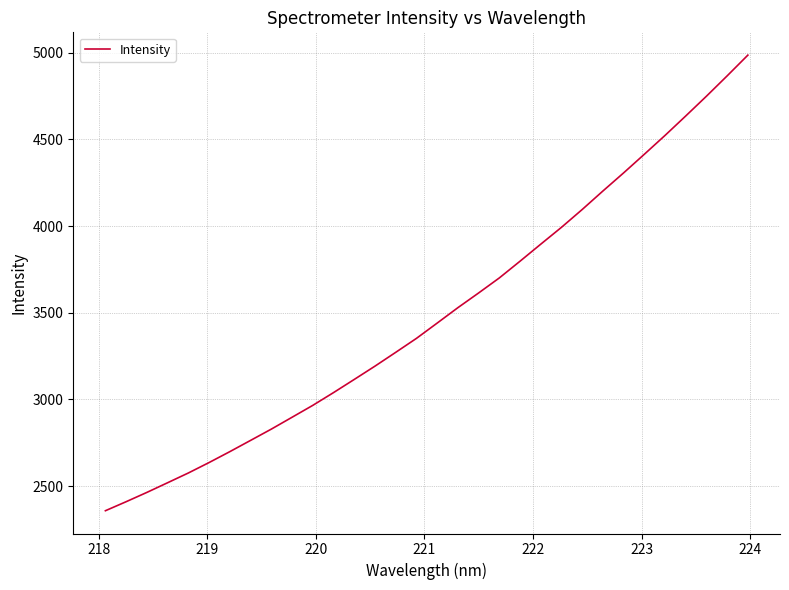

What is the sum of all values?

111839.1